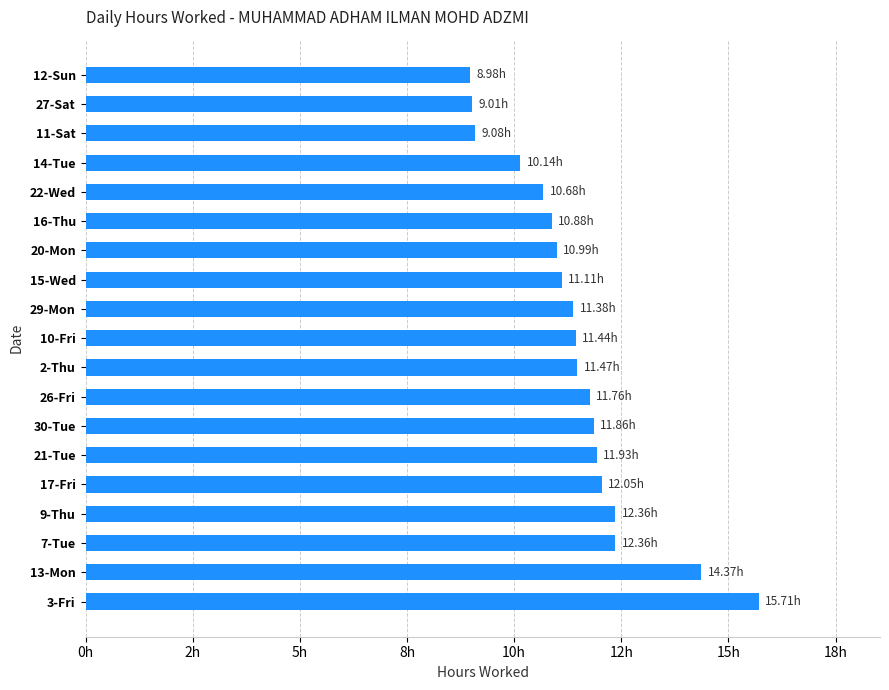

Are the bars horizontal?

Yes